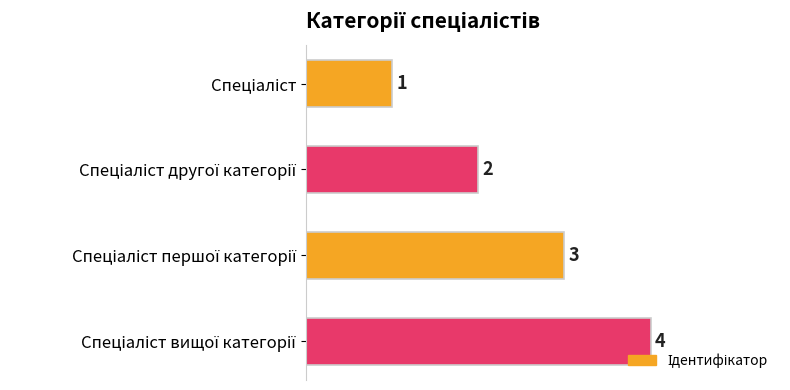

What is the maximum value shown in the chart?

4